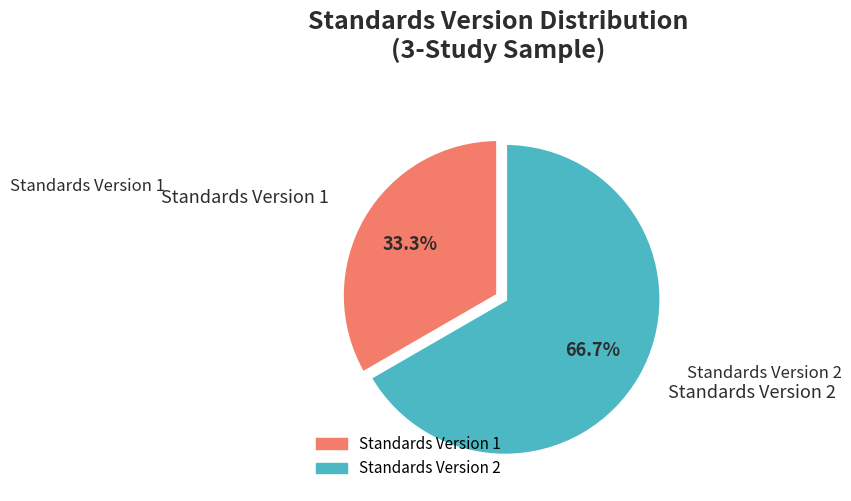

Which category has the smallest portion of the pie?

Standards Version 1